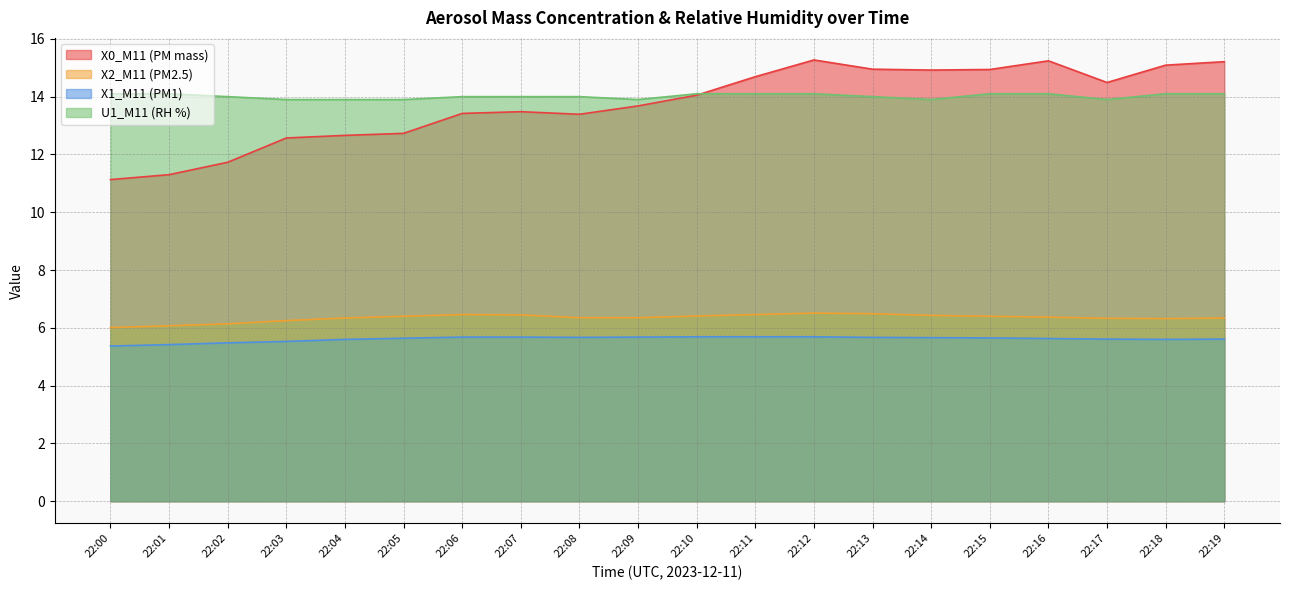

Between 22:09 and 22:16, which is larger?

22:16